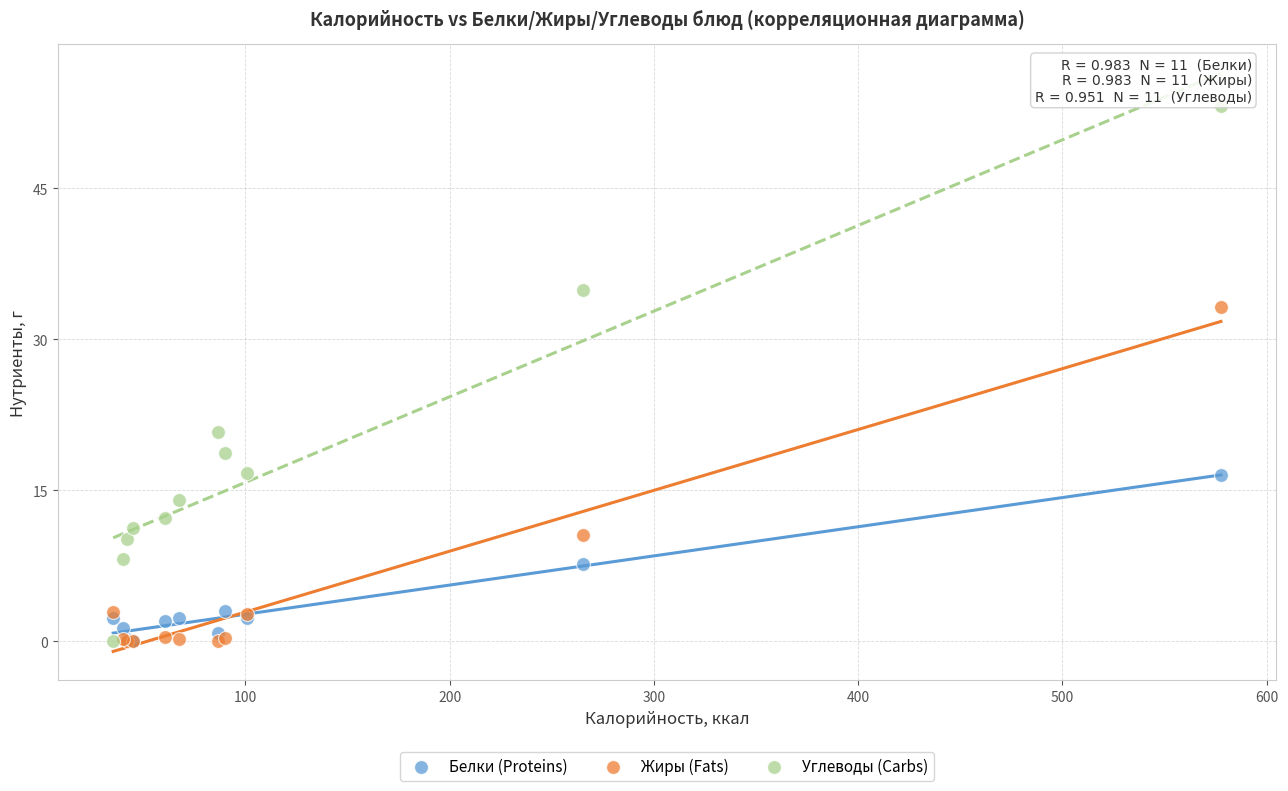

What are all the series names shown in the legend?

Белки (Proteins), Жиры (Fats), Углеводы (Carbs)